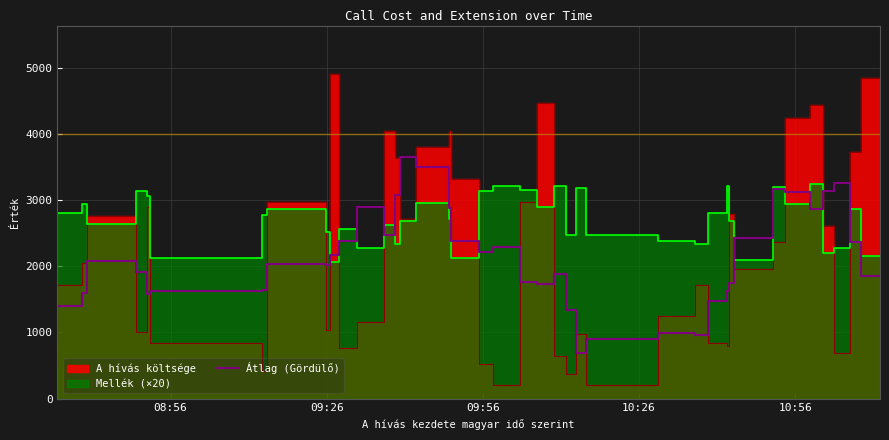

What is the maximum value for Átlag (Gördülő)?

3652